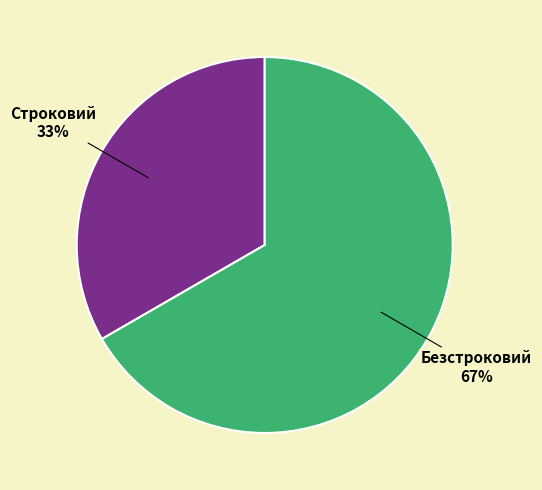

Is there a majority slice in this chart?

Yes